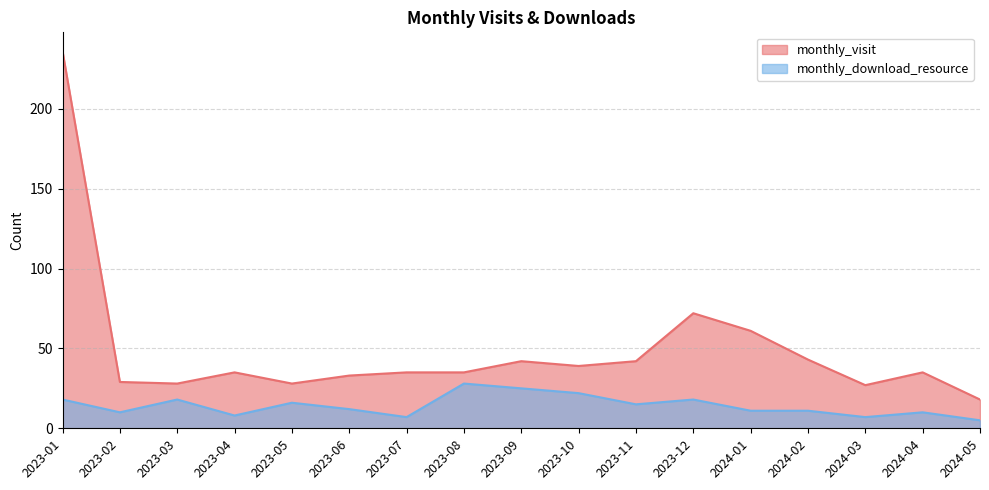

At which category does monthly_download_resource reach its first local valley?

2023-02